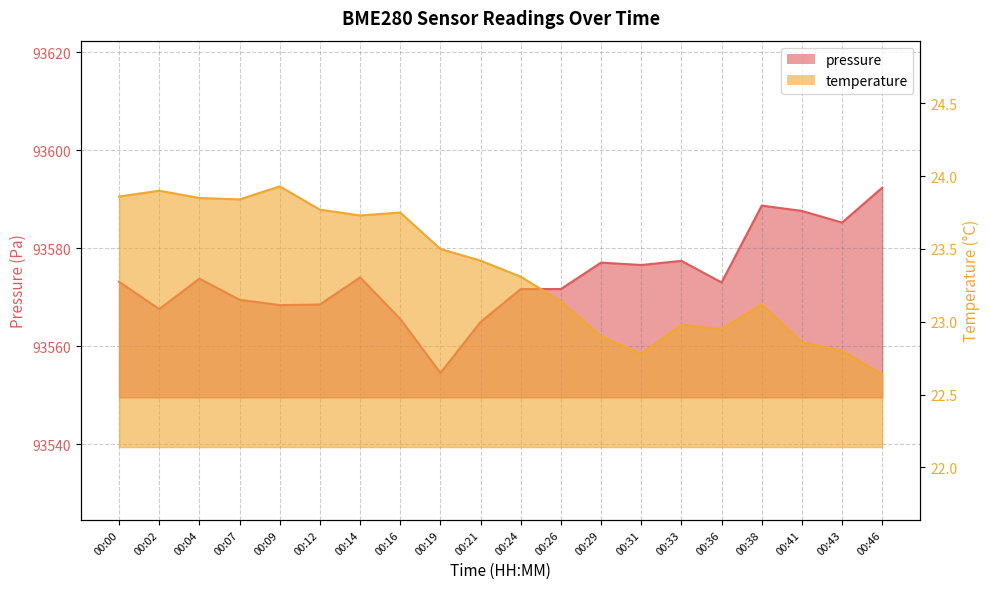

The value of temperature at 00:04 is 35.7. True or false?

False